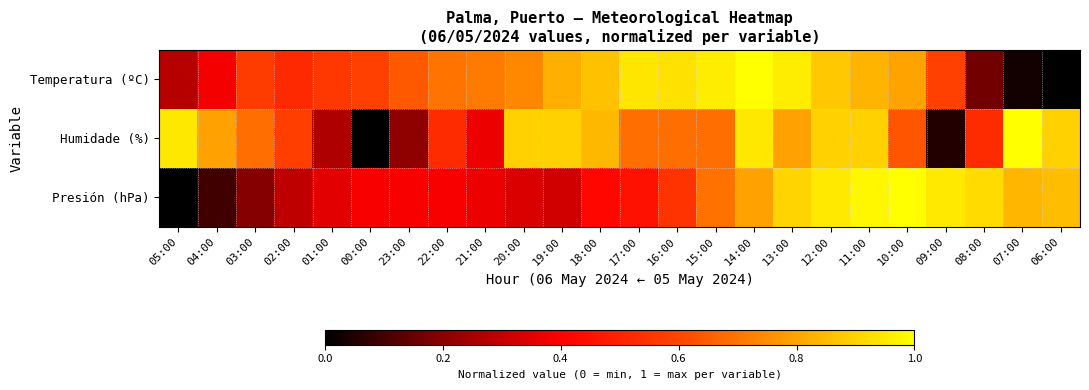

What is the total value across all series at 18:00?

2.1